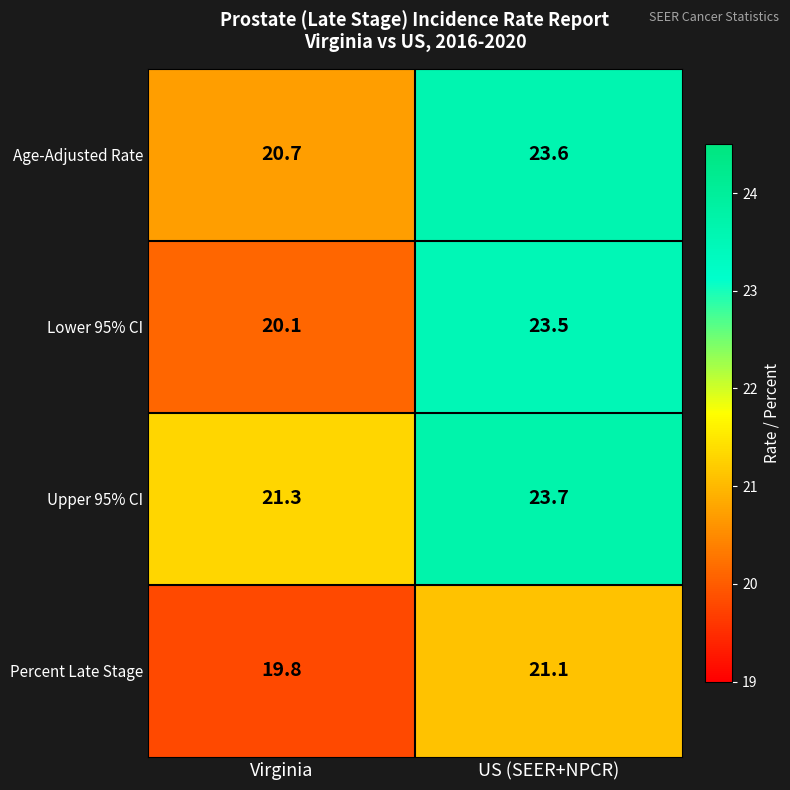

Which category has the lowest value across all series?

Virginia